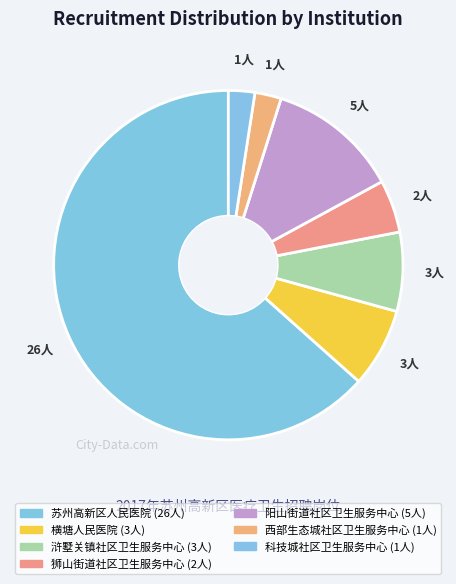

To the nearest percent, what is the combined percentage of 狮山街道社区卫生服务中心 and 阳山街道社区卫生服务中心?

17%